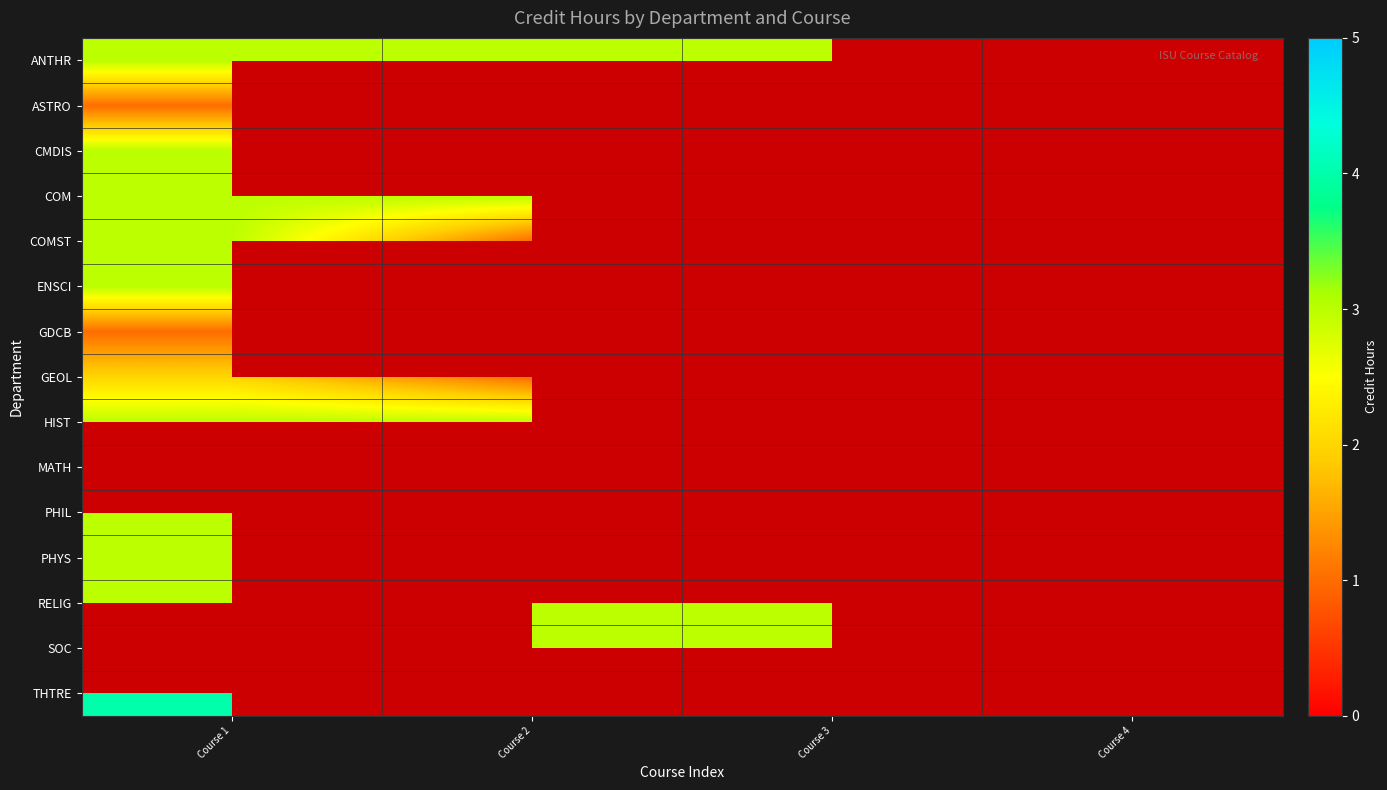

The CMDIS series shows 4.1 at Course 1. True or false?

False